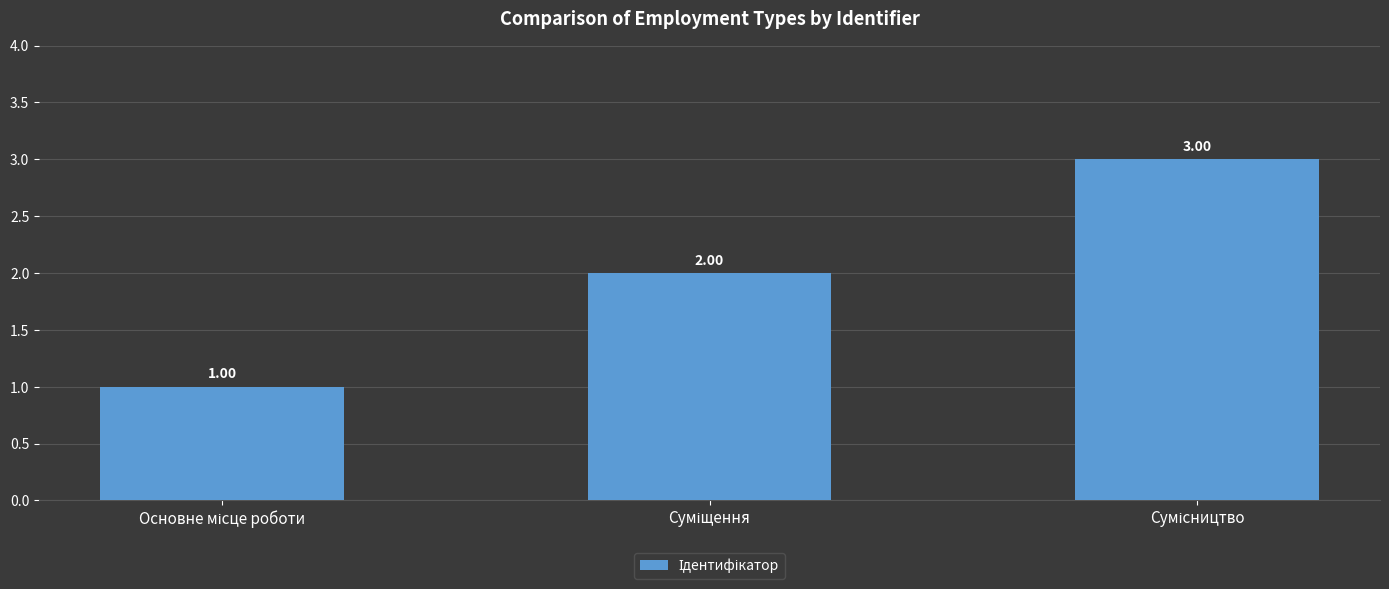

What is the sum of all values?

6